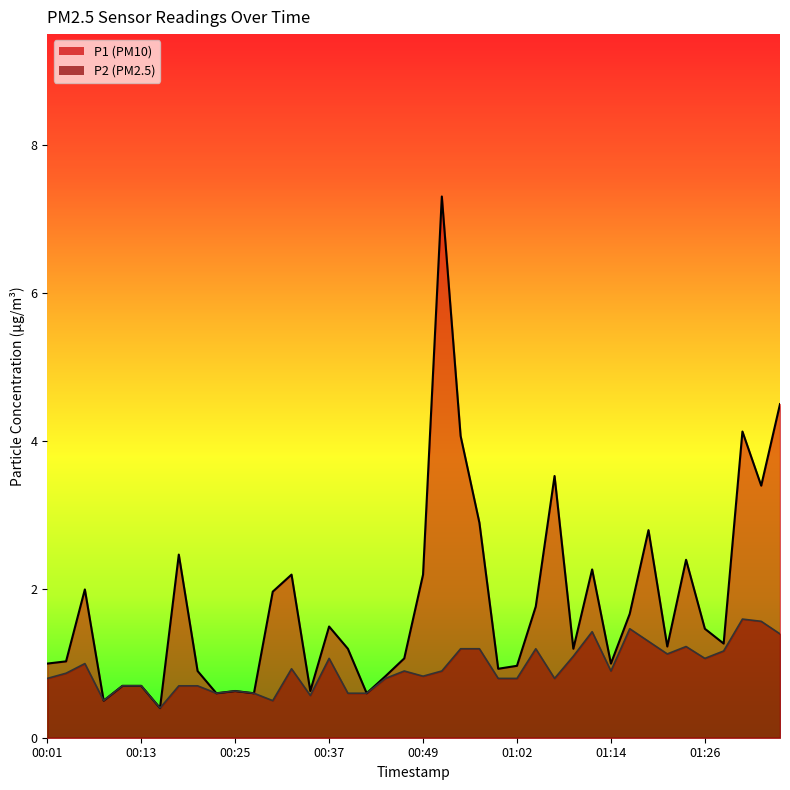

Reading right to left, extract all data points from this chart.

P1: 01:36=4.5	01:33=3.4	01:31=4.1	01:28=1.3	01:26=1.5	01:24=2.4	01:21=1.2	01:19=2.8	01:16=1.7	01:14=1.0	01:11=2.3	01:09=1.2	01:06=3.5	01:04=1.8	01:02=1.0	00:59=0.9	00:57=2.9	00:54=4.1	00:52=7.3	00:49=2.2	00:47=1.1	00:44=0.8	00:42=0.6	00:40=1.2	00:37=1.5	00:35=0.6	00:32=2.2	00:30=2.0	00:27=0.6	00:25=0.6	00:23=0.6	00:20=0.9	00:18=2.5	00:15=0.4	00:13=0.7	00:10=0.7	00:08=0.5	00:05=2.0	00:03=1.0	00:01=1.0
P2: 01:36=1.4	01:33=1.6	01:31=1.6	01:28=1.2	01:26=1.1	01:24=1.2	01:21=1.1	01:19=1.3	01:16=1.5	01:14=0.9	01:11=1.4	01:09=1.1	01:06=0.8	01:04=1.2	01:02=0.8	00:59=0.8	00:57=1.2	00:54=1.2	00:52=0.9	00:49=0.8	00:47=0.9	00:44=0.8	00:42=0.6	00:40=0.6	00:37=1.1	00:35=0.6	00:32=0.9	00:30=0.5	00:27=0.6	00:25=0.6	00:23=0.6	00:20=0.7	00:18=0.7	00:15=0.4	00:13=0.7	00:10=0.7	00:08=0.5	00:05=1.0	00:03=0.9	00:01=0.8